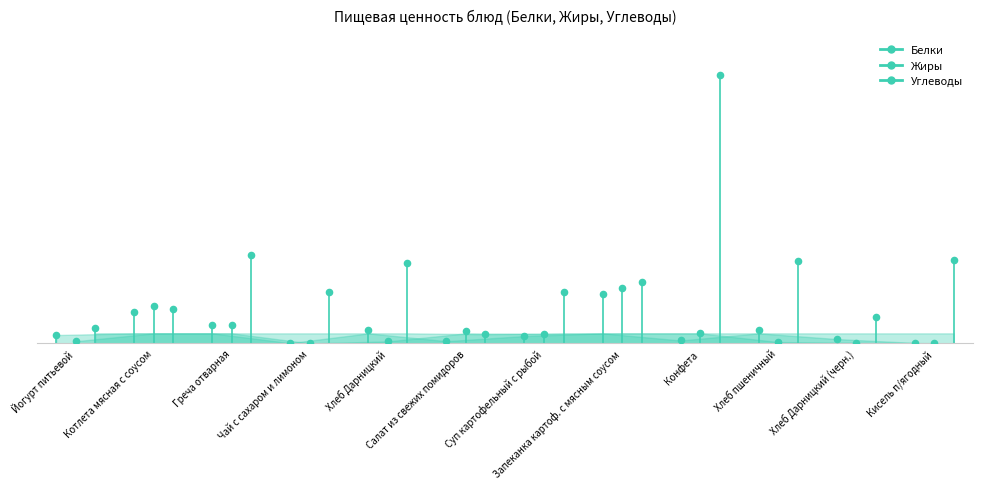

What is the total value across all series at Котлета мясная с соусом?

7.6